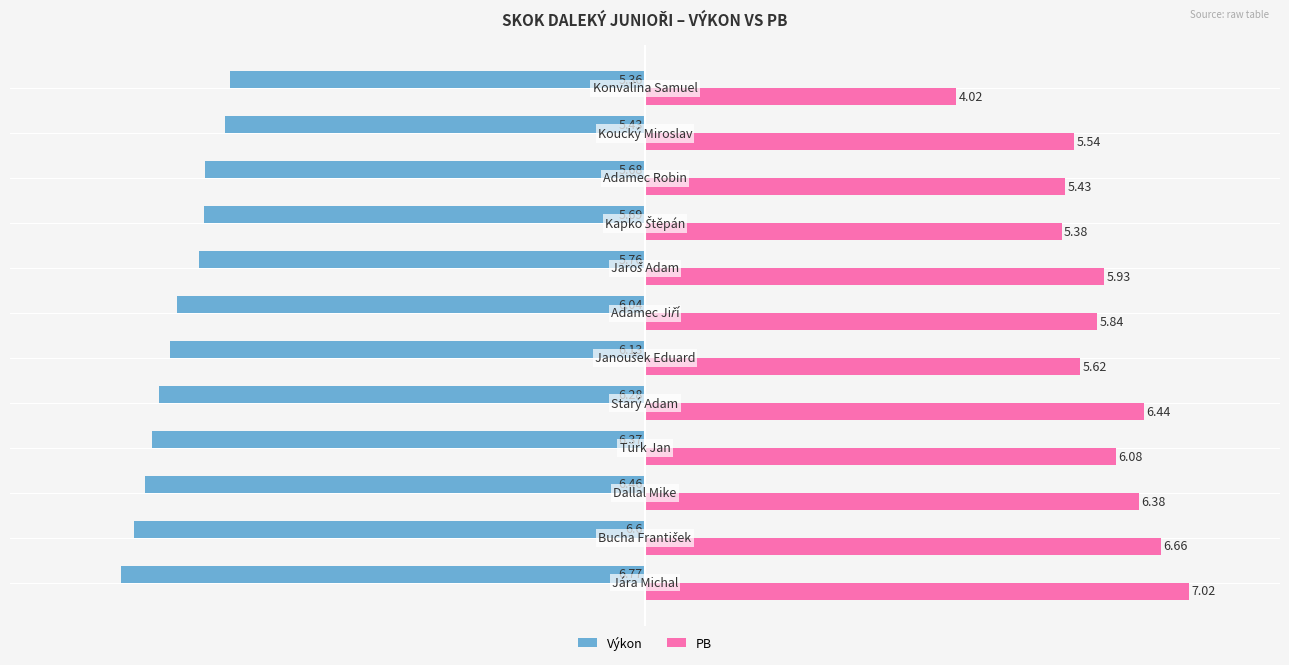

Which series has the widest spread of values?

PB